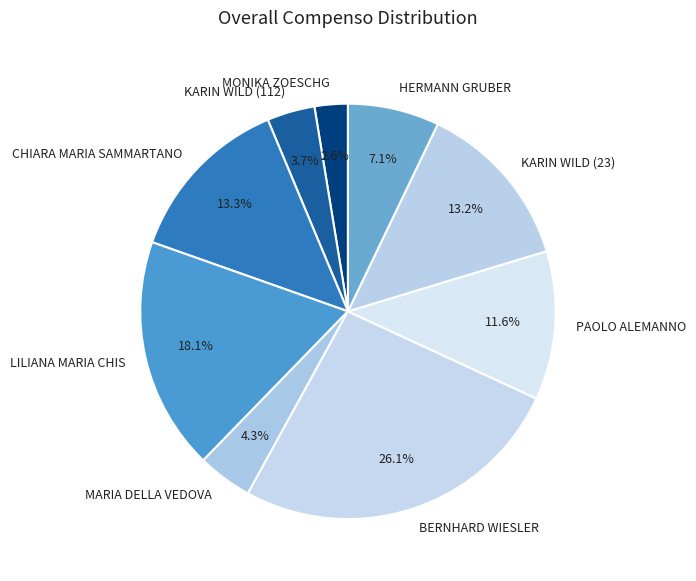

Which slice is the smallest?

MONIKA ZOESCHG